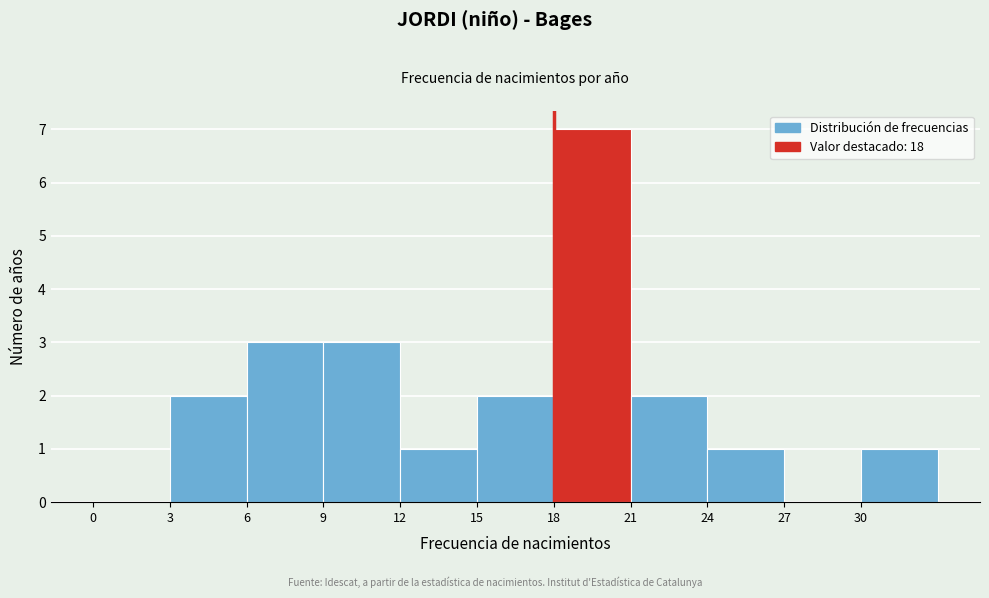

What is the height of the bar covering 15 to 18 on the x-axis? The values are not printed on the chart, so give them approximately, as read against the axis.

2